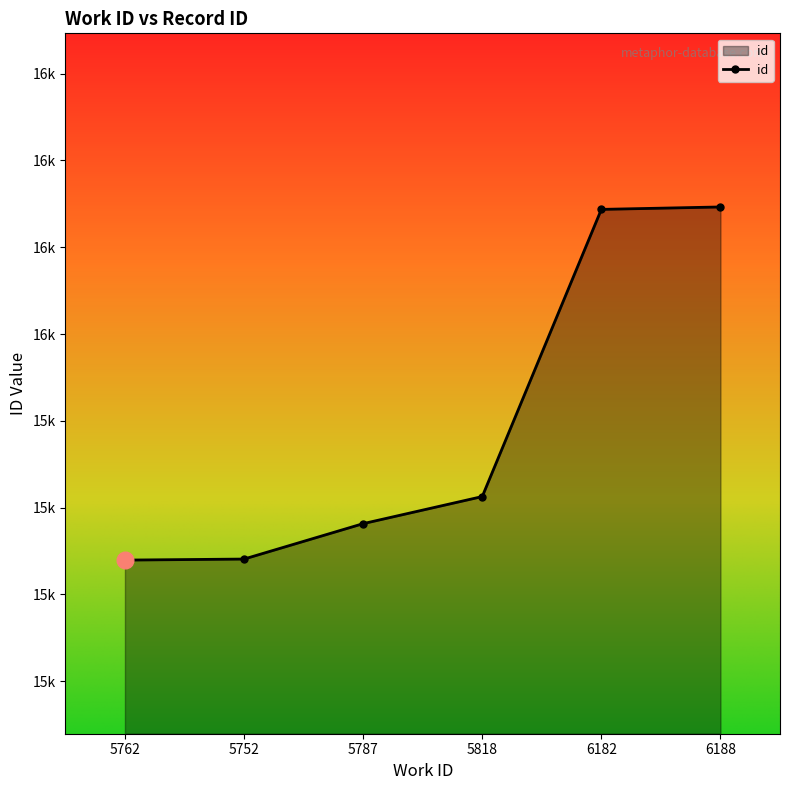

List the labels in order of value, largest first.

6188, 6182, 5818, 5787, 5752, 5762